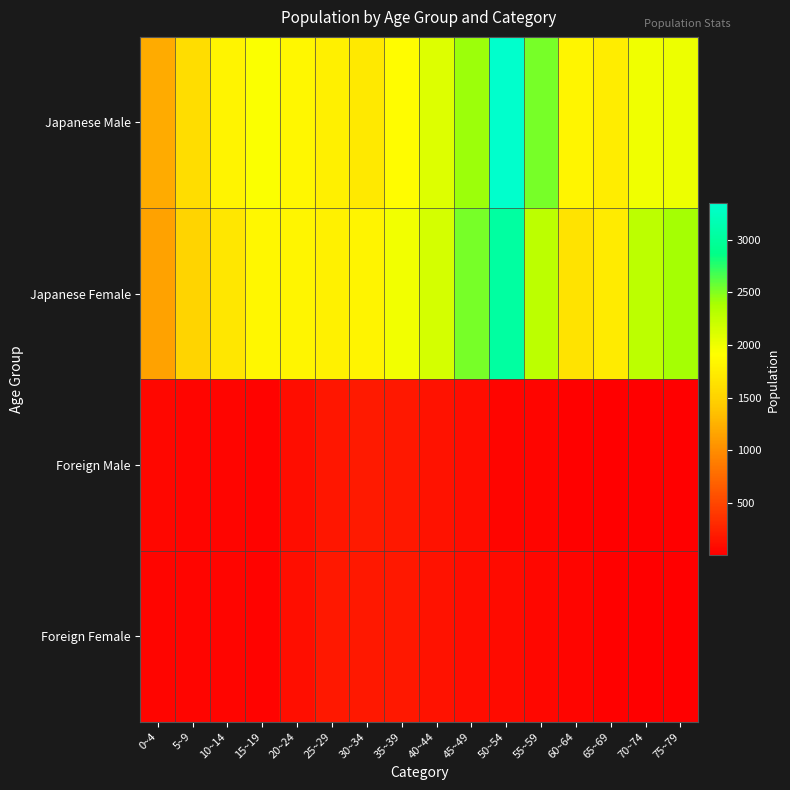

What is the spread (max minus min) of values at 70~74?

2277